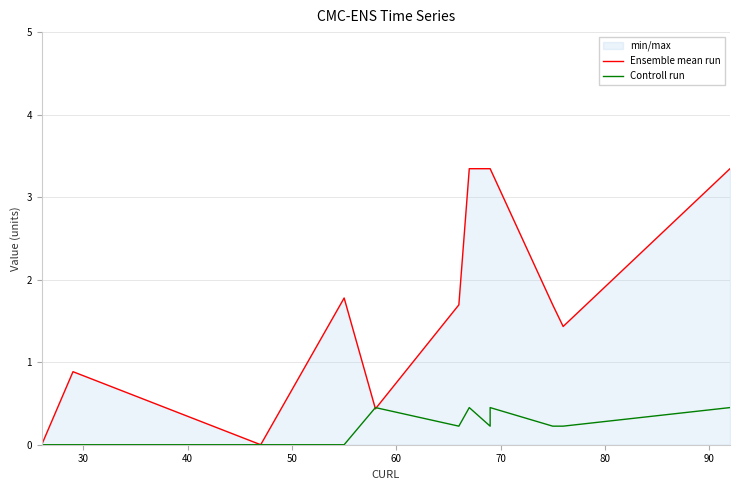

What is the highest value of the Ensemble mean run series?

3.3